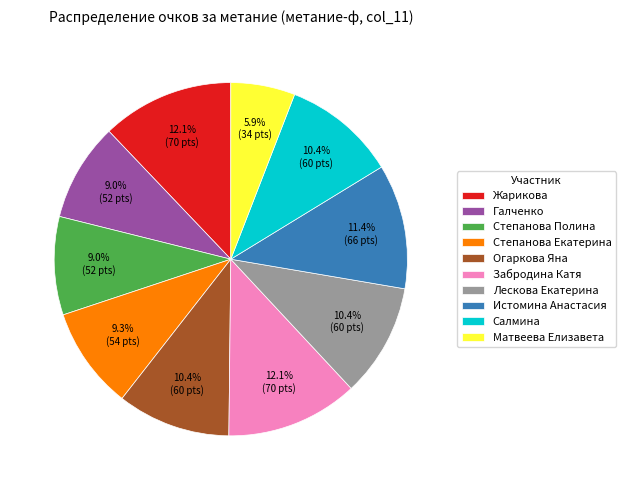

Is there any slice that represents more than half of the pie?

No